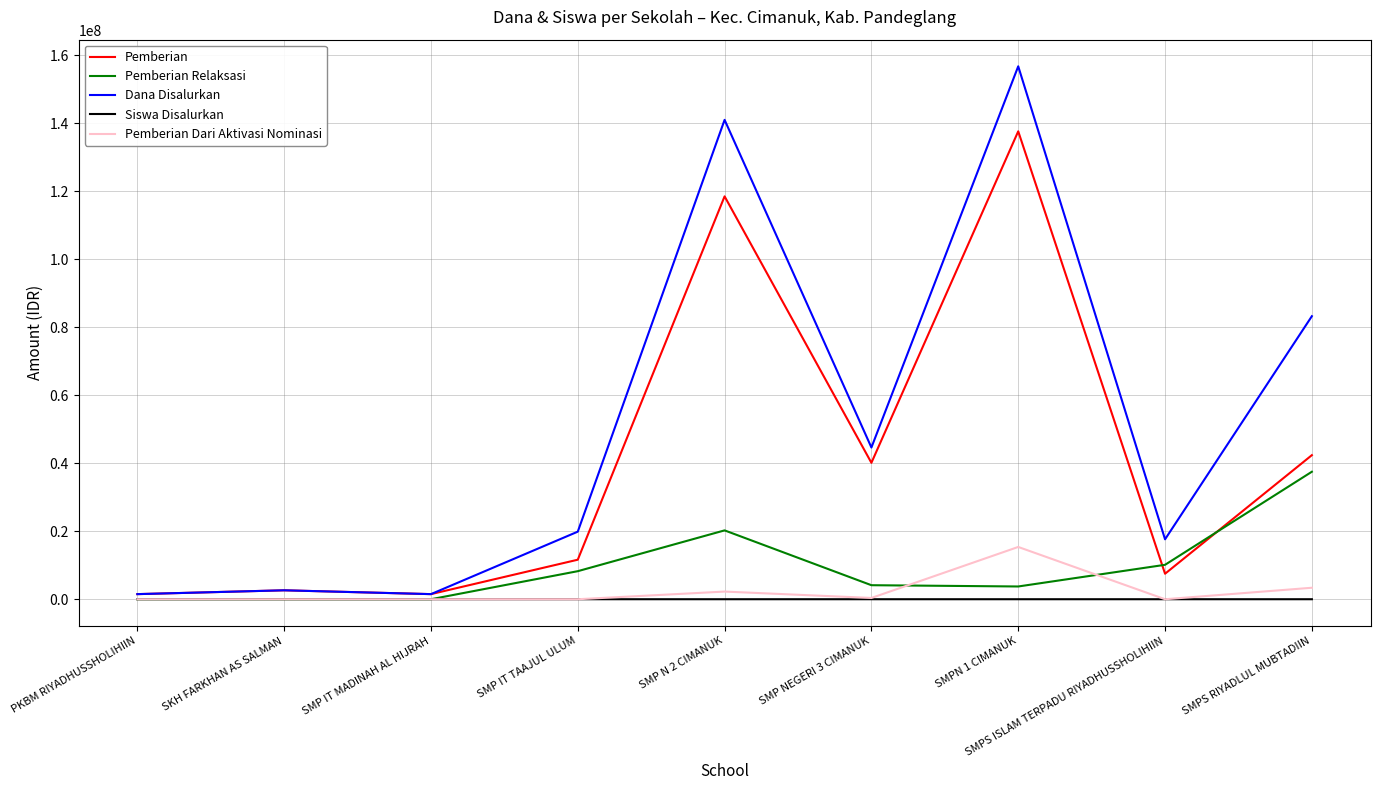

List the series in order of their peak value, lowest first.

Siswa Disalurkan, Pemberian Dari Aktivasi Nominasi, Pemberian Relaksasi, Pemberian, Dana Disalurkan